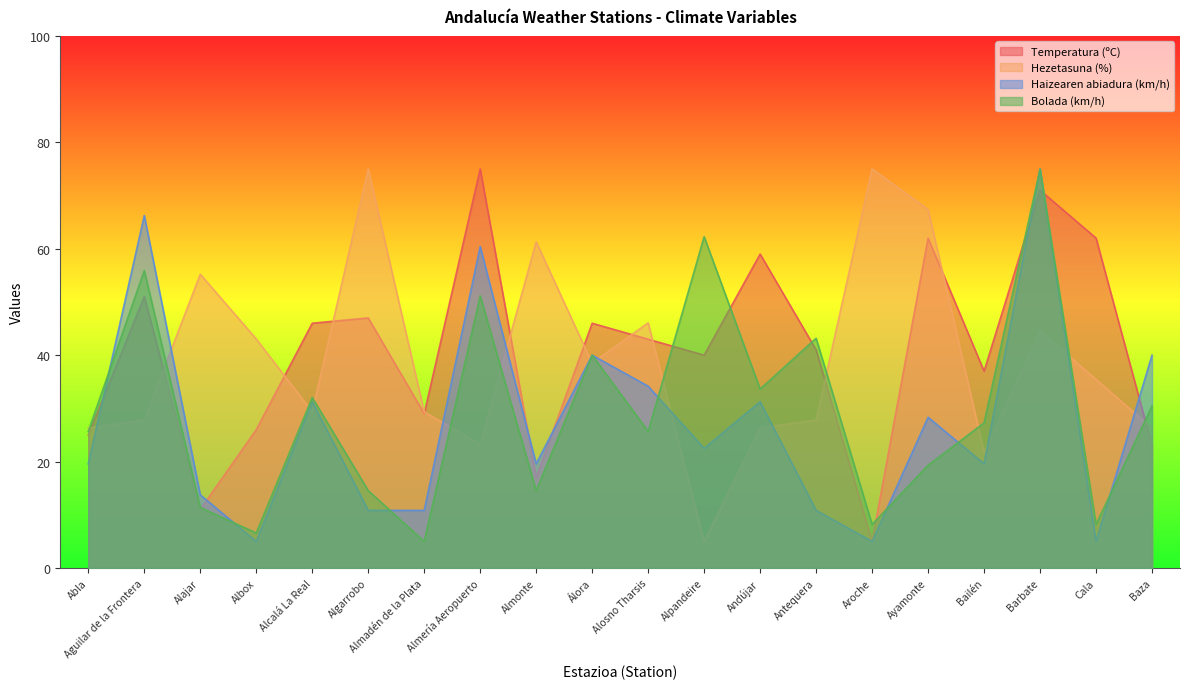

True or false: Temperatura (ºC) has a value of 15.0 at Alajar.

False